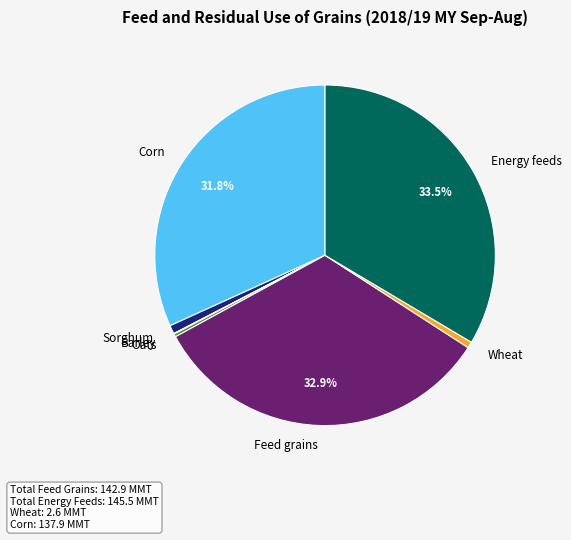

Approximately how many times larger is the value at Energy feeds compared to Sorghum?

41.5